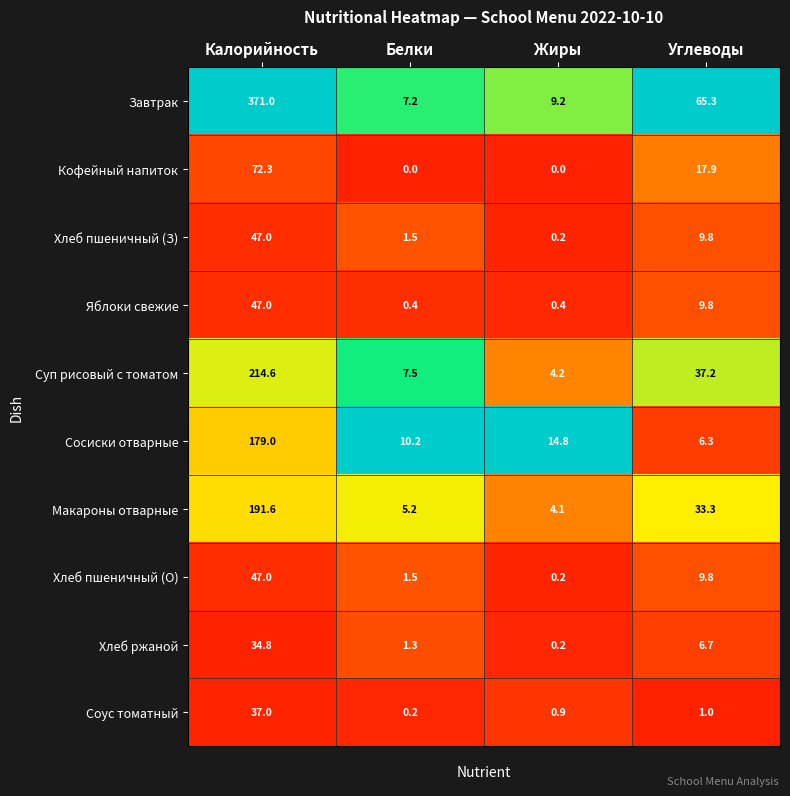

At how many categories does at least one series exceed 0?

4